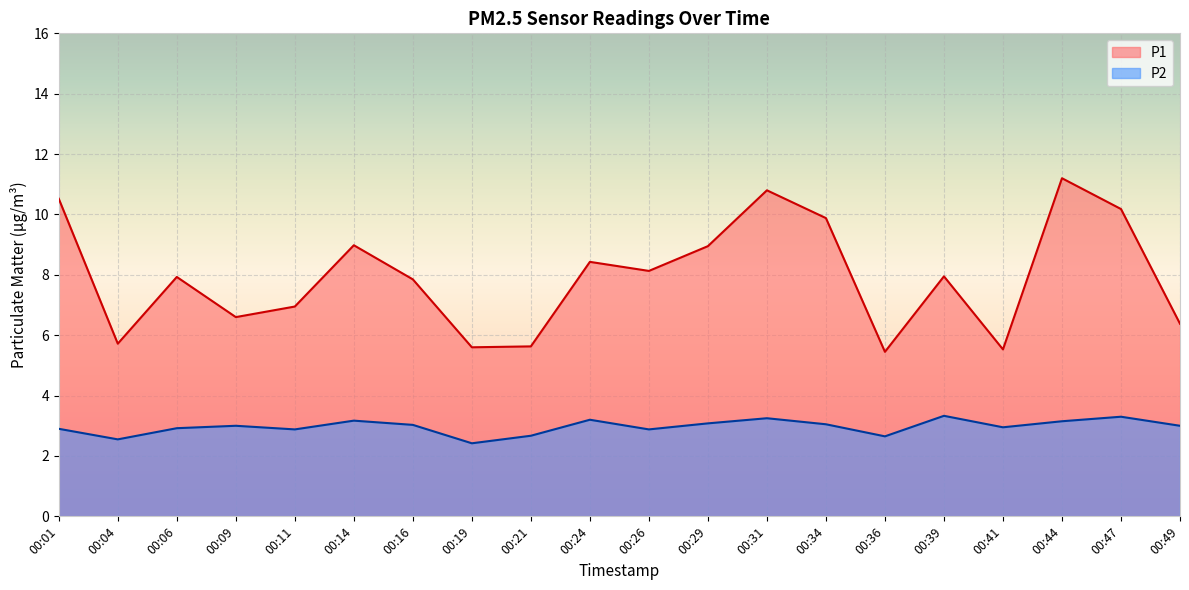

Which label corresponds to the largest value in the chart?

00:44